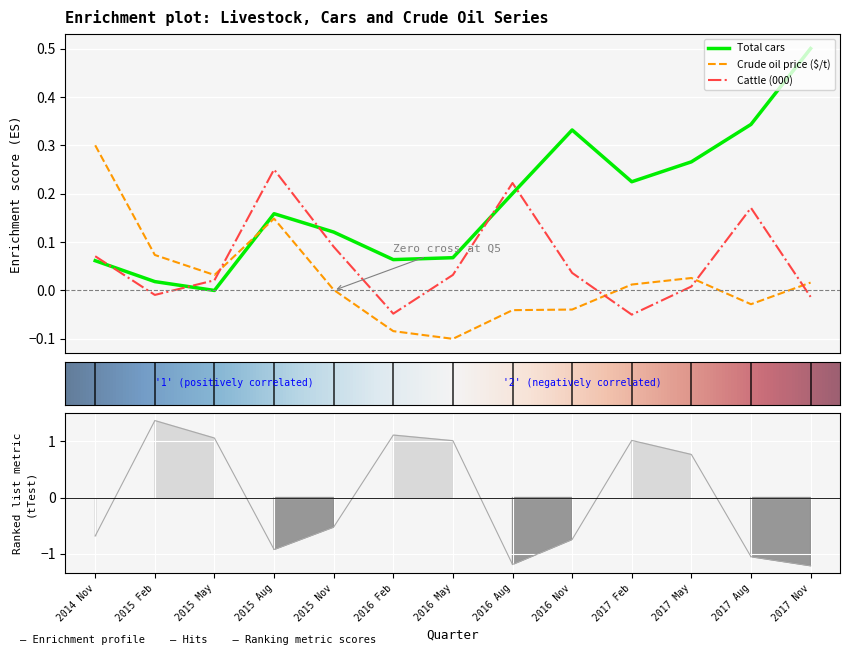

True or false: Lambs (000) has a value of -0.5 at 2015 Nov.

True